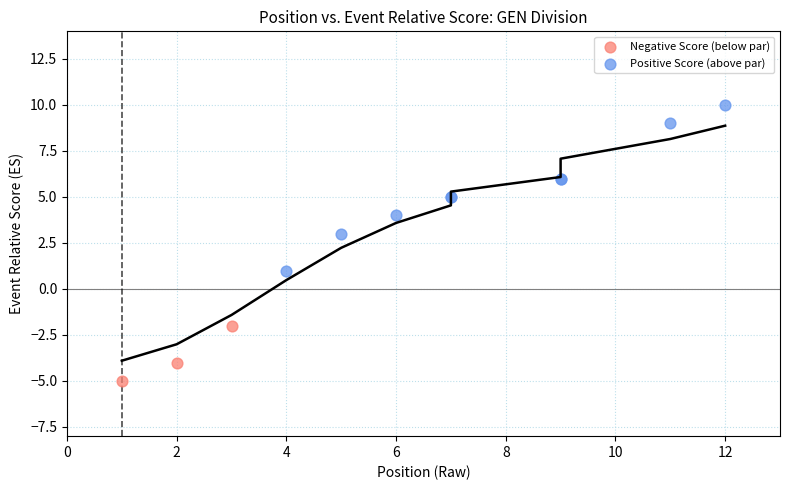

Which series has the widest spread of Y values?

Positive Score (above par)